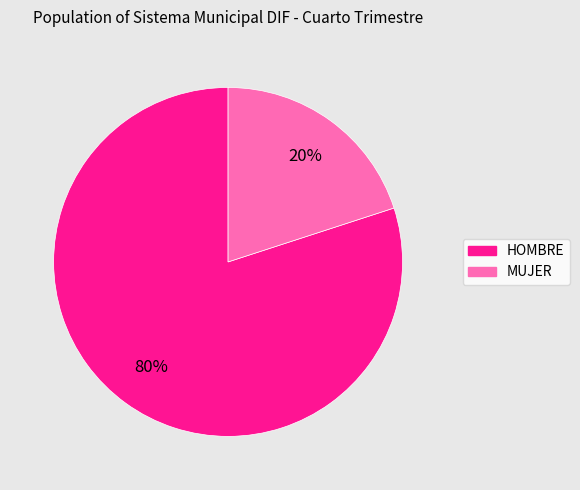

Count the number of slices in the pie.

2